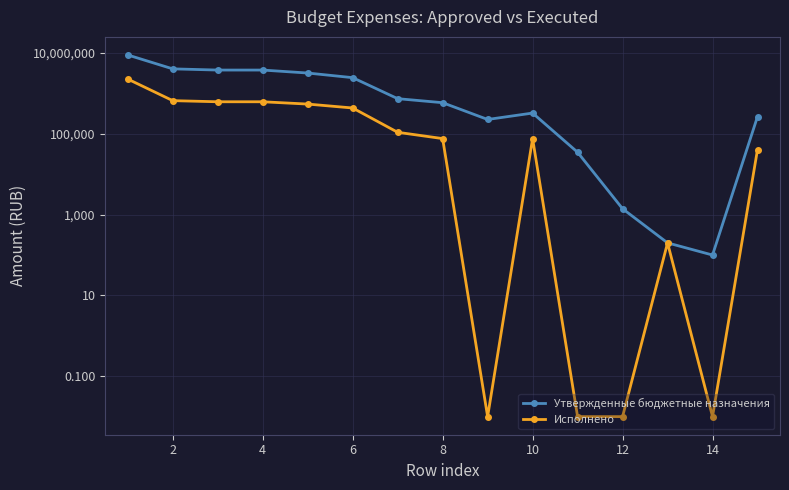

Which series has the largest range (max minus min)?

Утвержденные бюджетные назначения